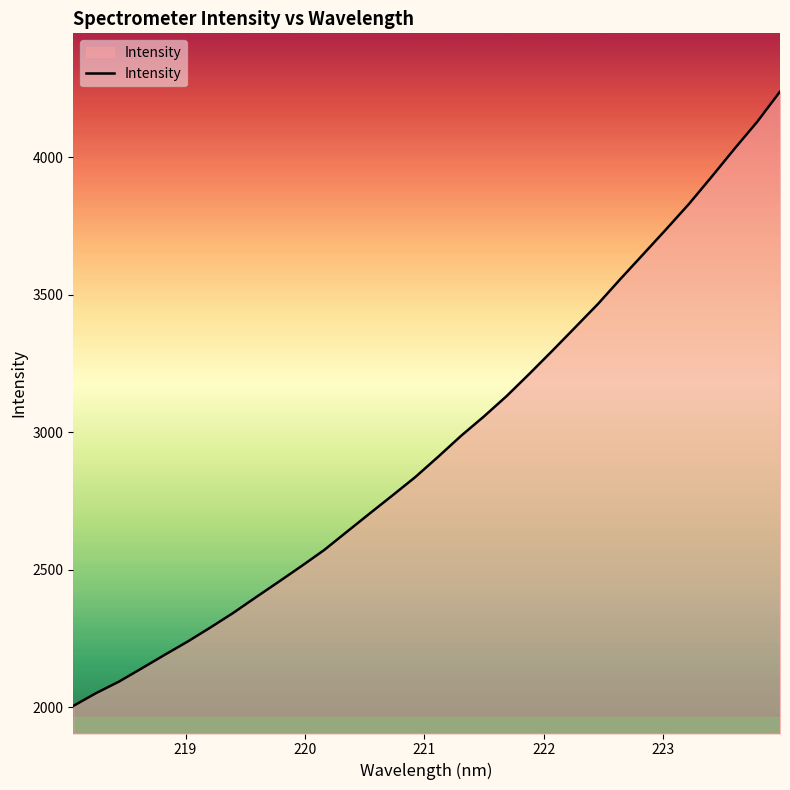

What is the smallest value displayed?

2005.0